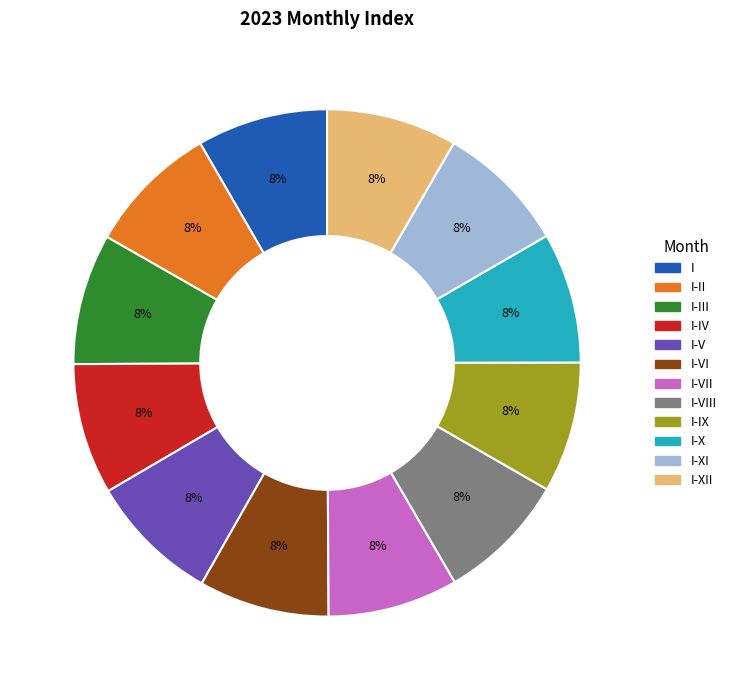

What is the ratio of the value at I-VII to the value at I-XII?

1.0